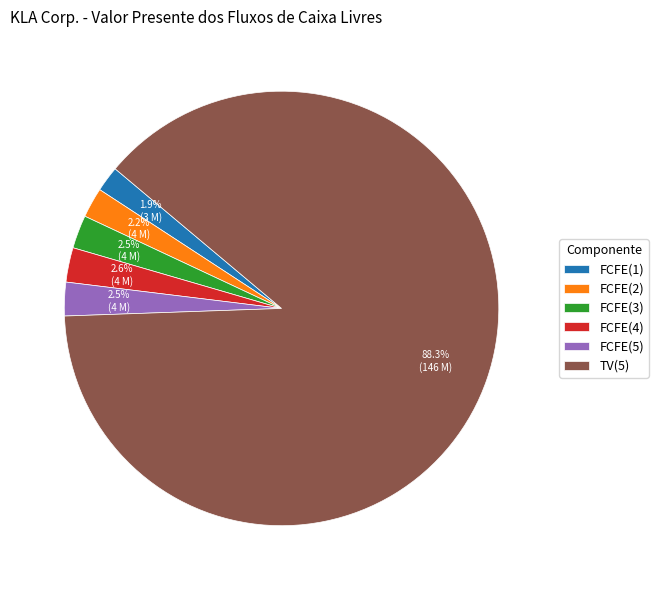

True or false: TV(5) accounts for 76% of the total.

False